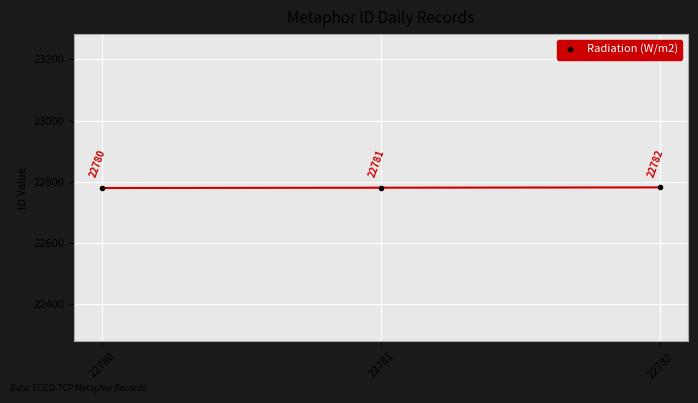

Reading left to right, list all the values displayed in this chart.

22780=22780	22781=22781	22782=22782